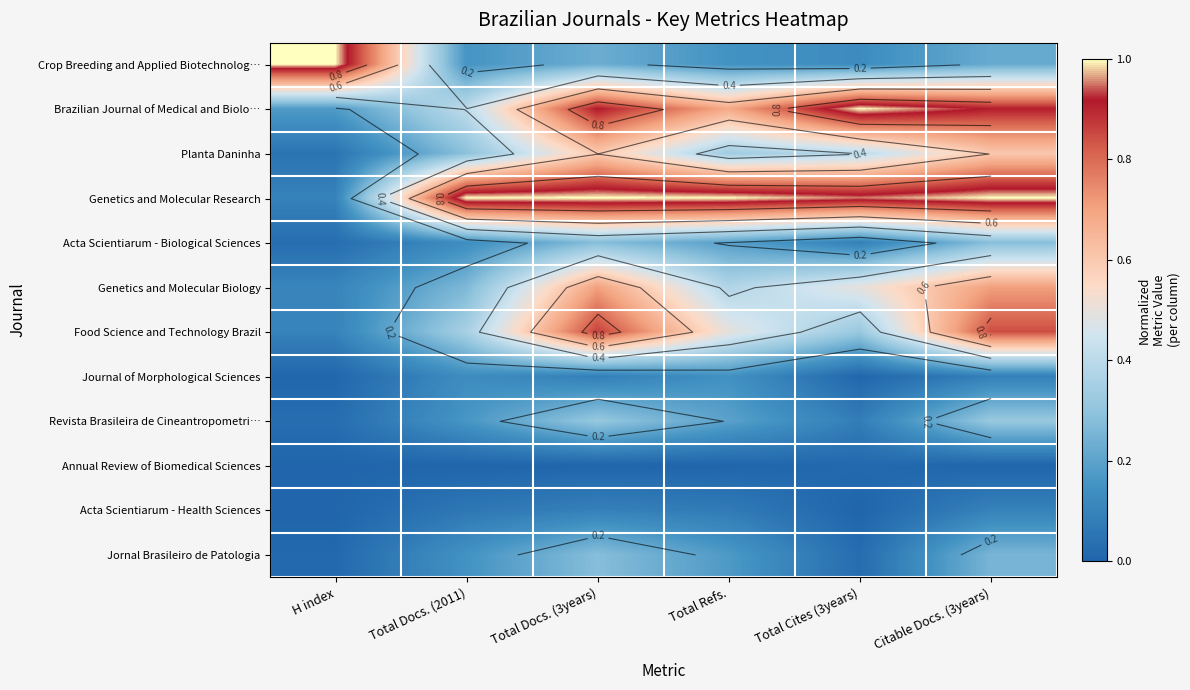

How many data points does each series have?

6